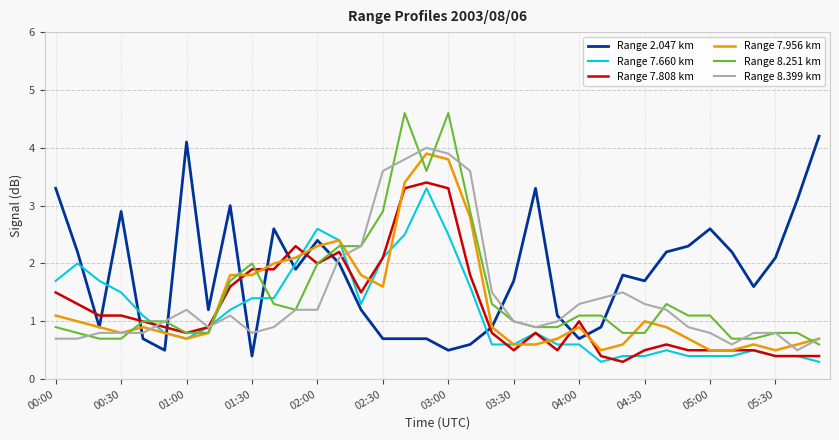

Count the number of categories in the chart.

36